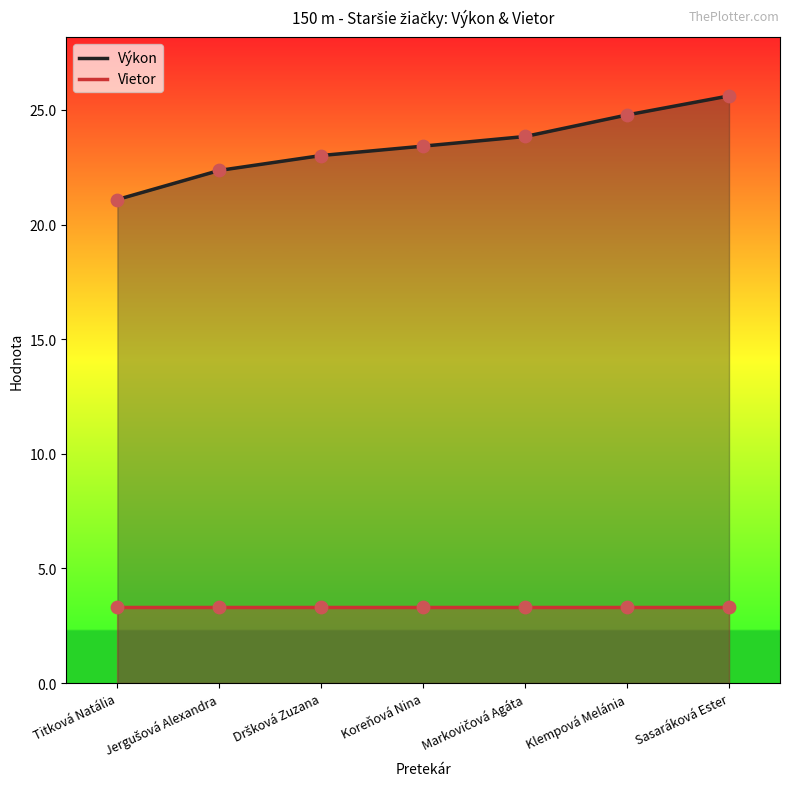

At how many categories does at least one series exceed 12?

7